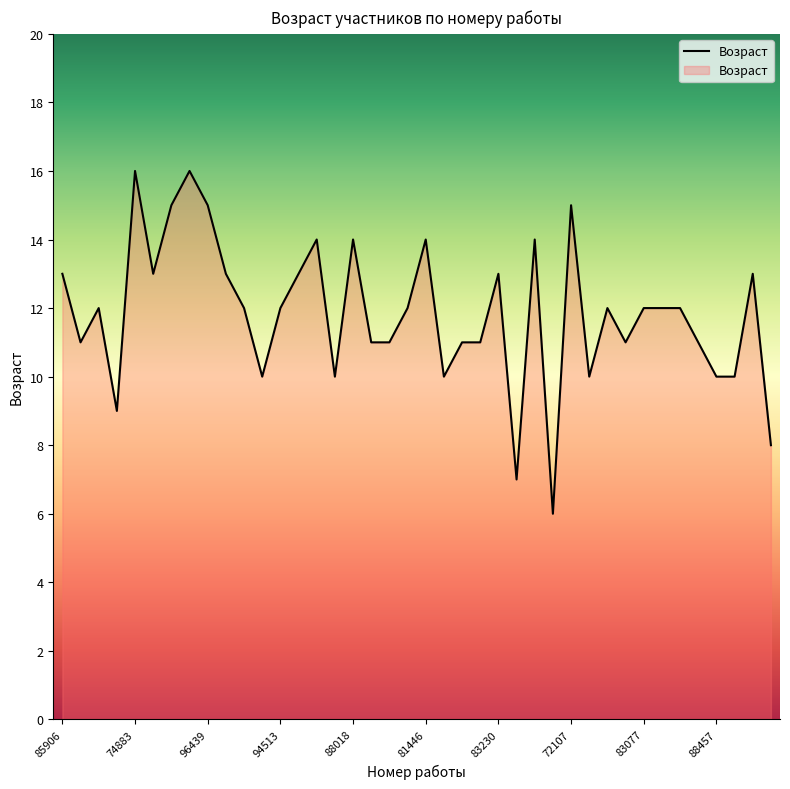

What is the difference between the maximum and minimum values?

10